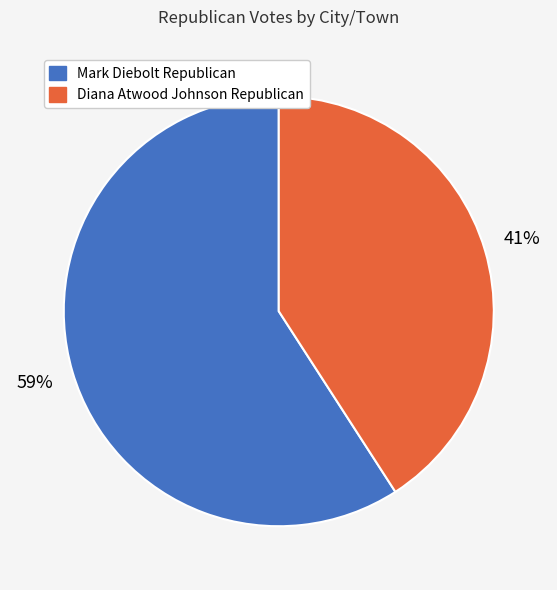

Do Mark Diebolt Republican and Diana Atwood Johnson Republican together represent more than half of the pie?

Yes